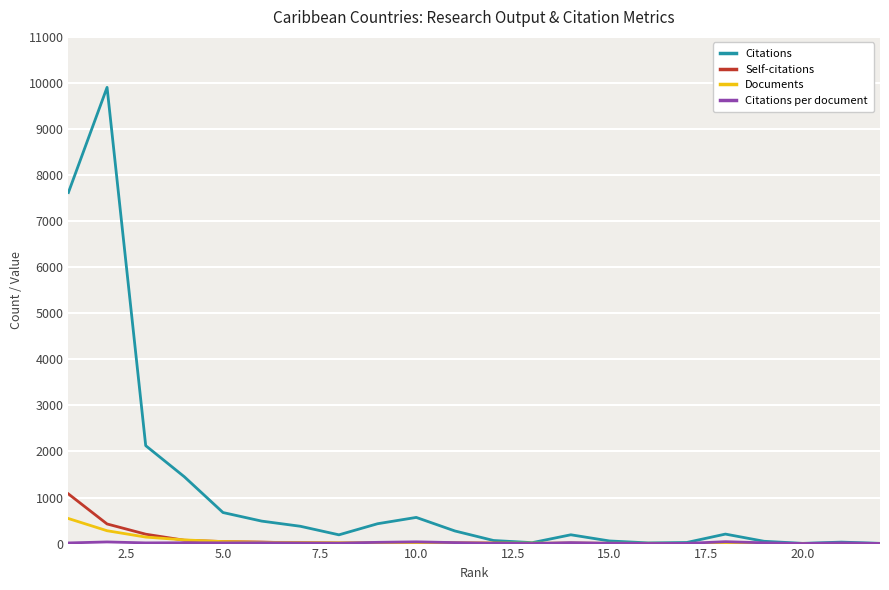

What is the difference between the maximum and minimum values in the Self-citations series?

1078.0